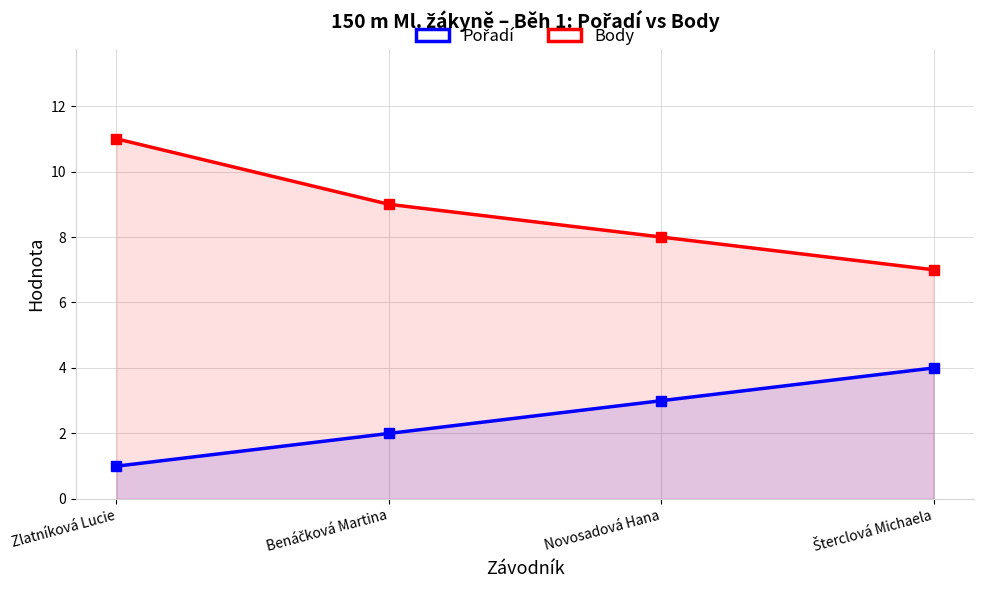

Where does the Pořadí series first go above 3?

Šterclová Michaela